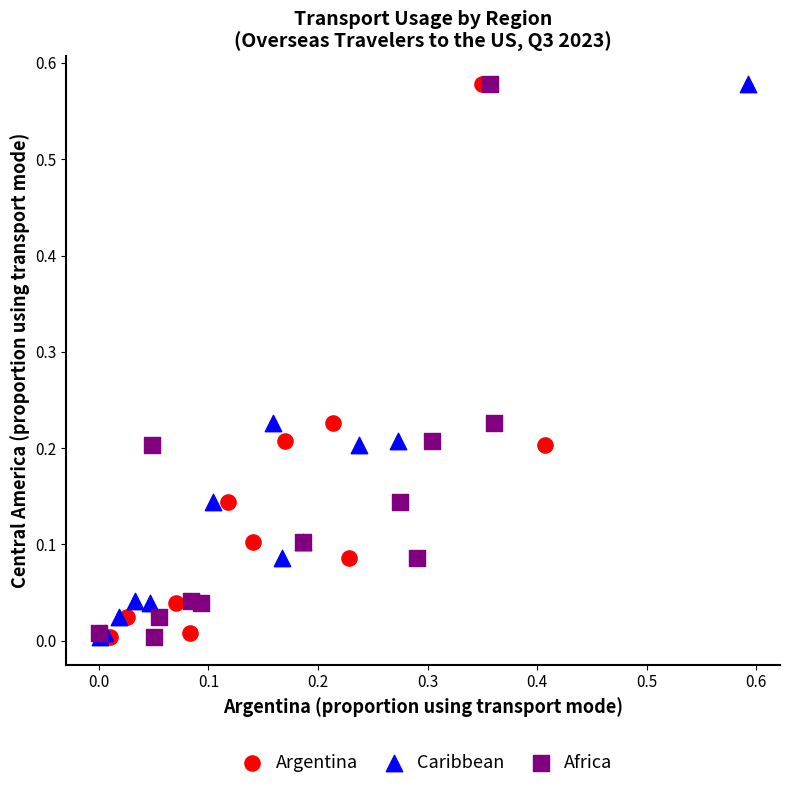

What are all the series names shown in the legend?

Argentina, Caribbean, Africa